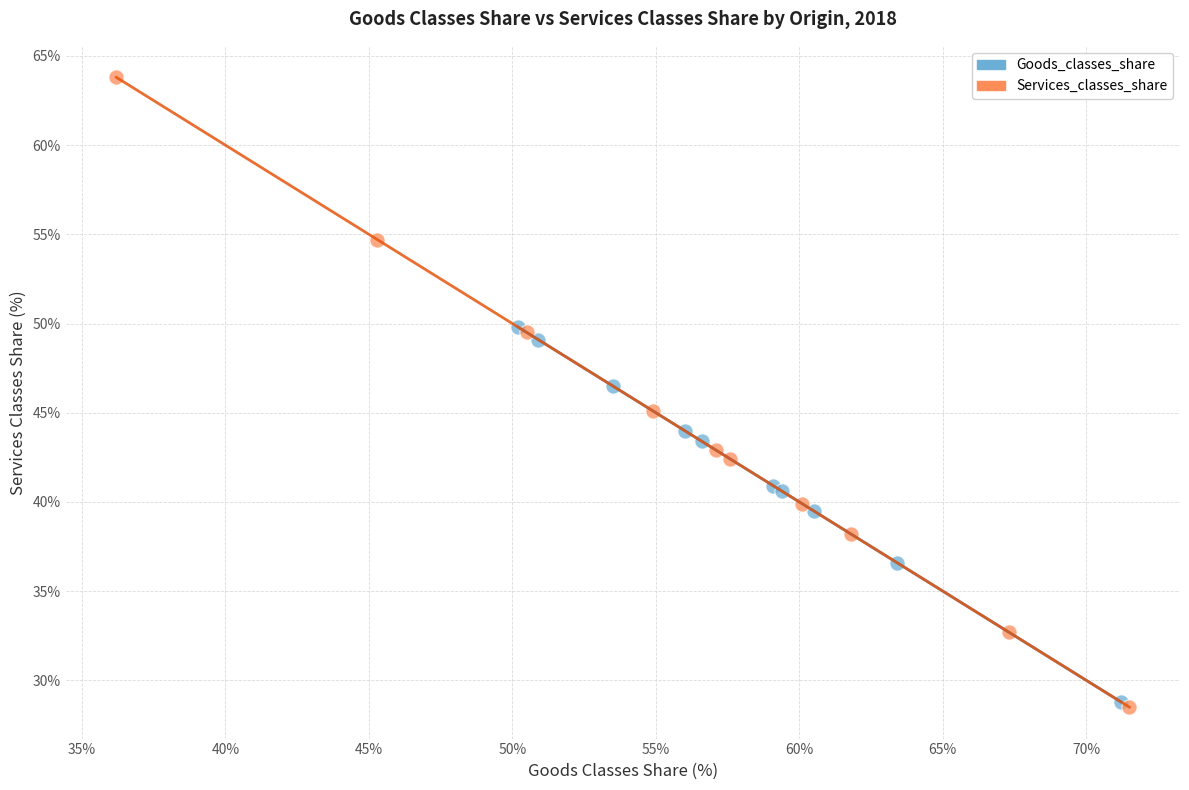

Which series has the largest Y range (max minus min)?

Services_classes_share